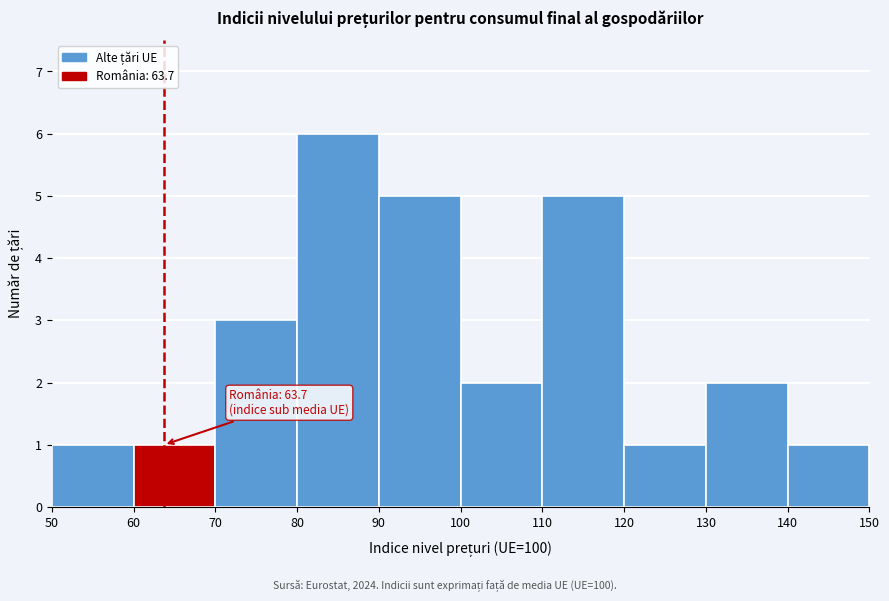

Which range on the x-axis has the tallest bar?

80 to 90